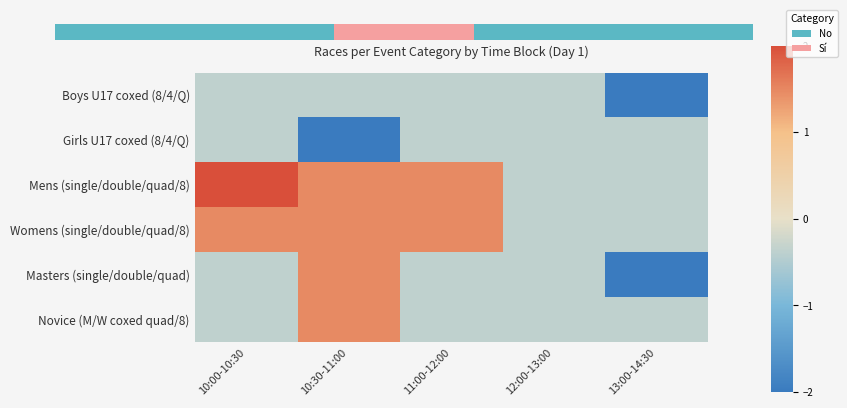

What is the smallest value displayed?

-2.2